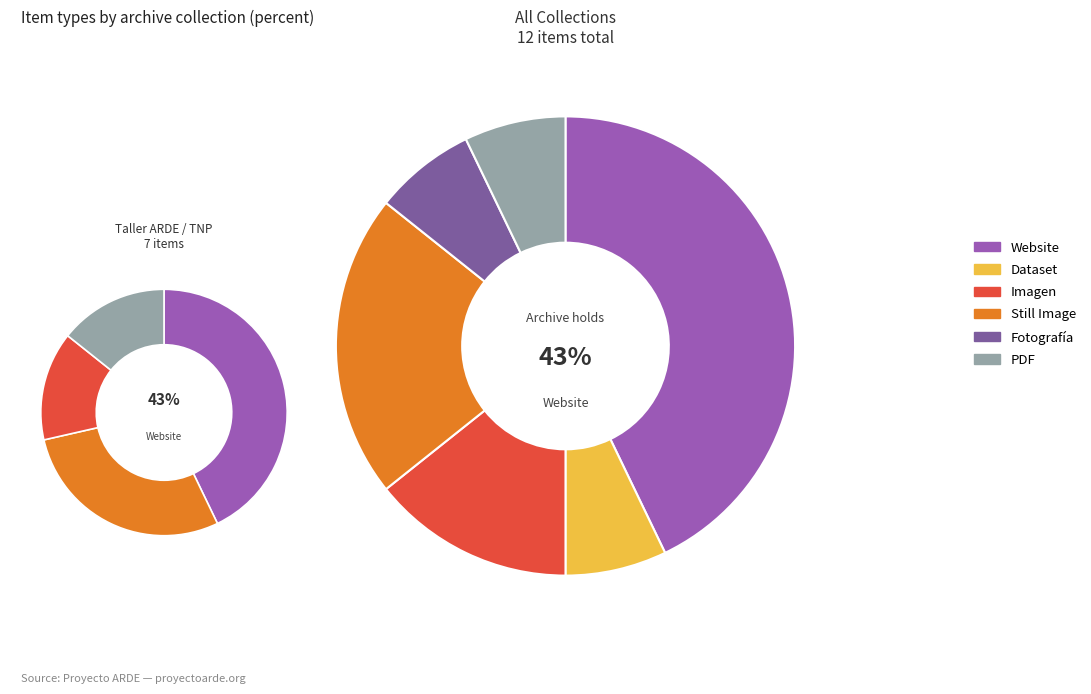

Does Dataset account for over 50% of the chart?

No